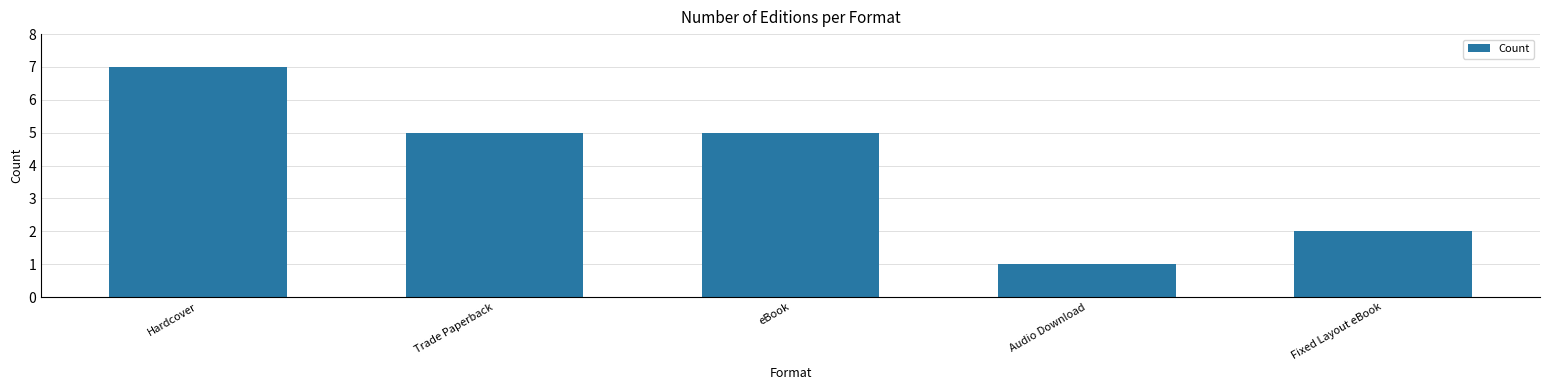

Is it true that the value at Trade Paperback is 5?

True